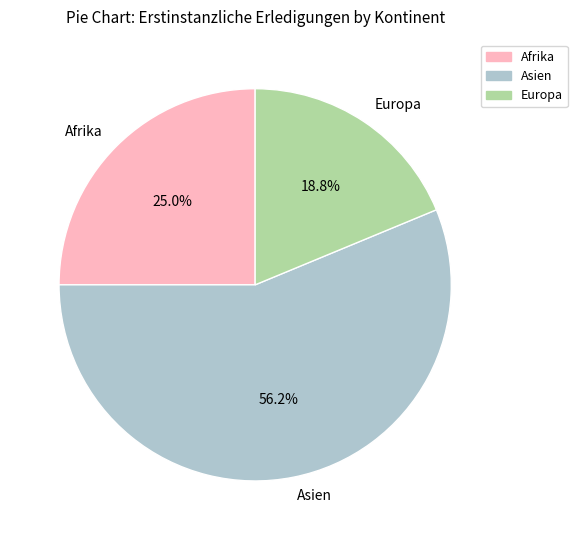

To the nearest percent, what is the average slice percentage?

33%